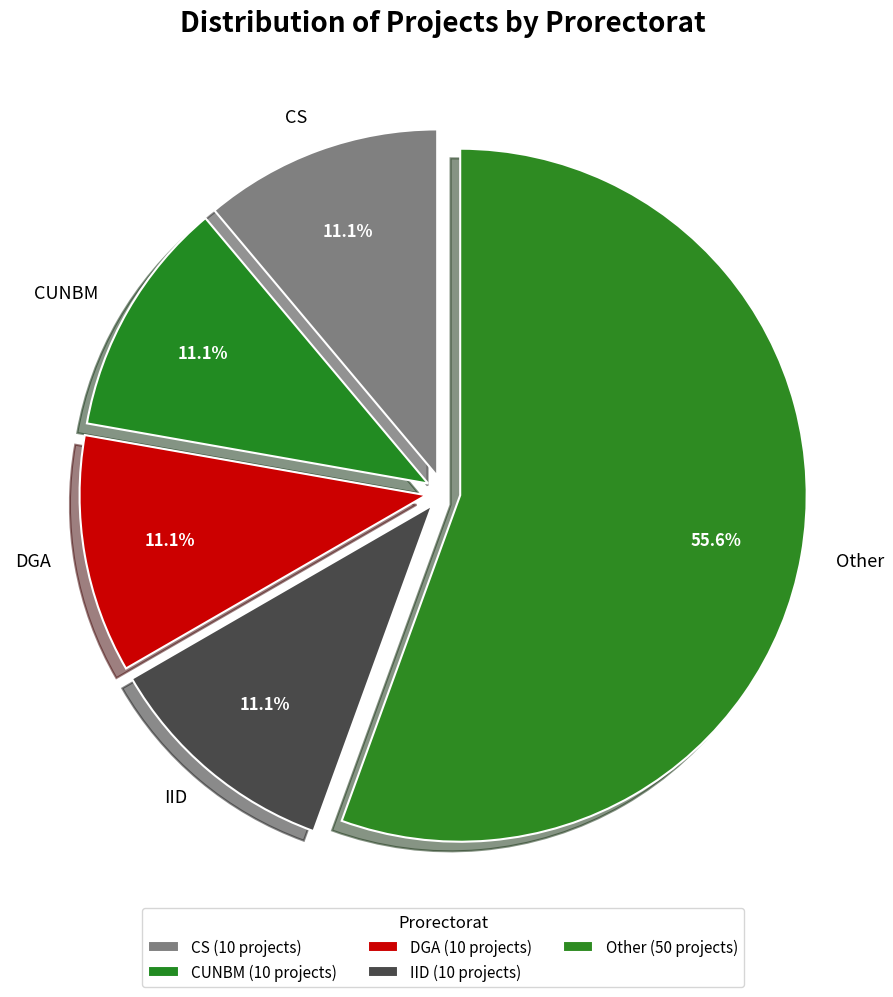

Combined, what portion of the pie is Other and DGA?

66.7%